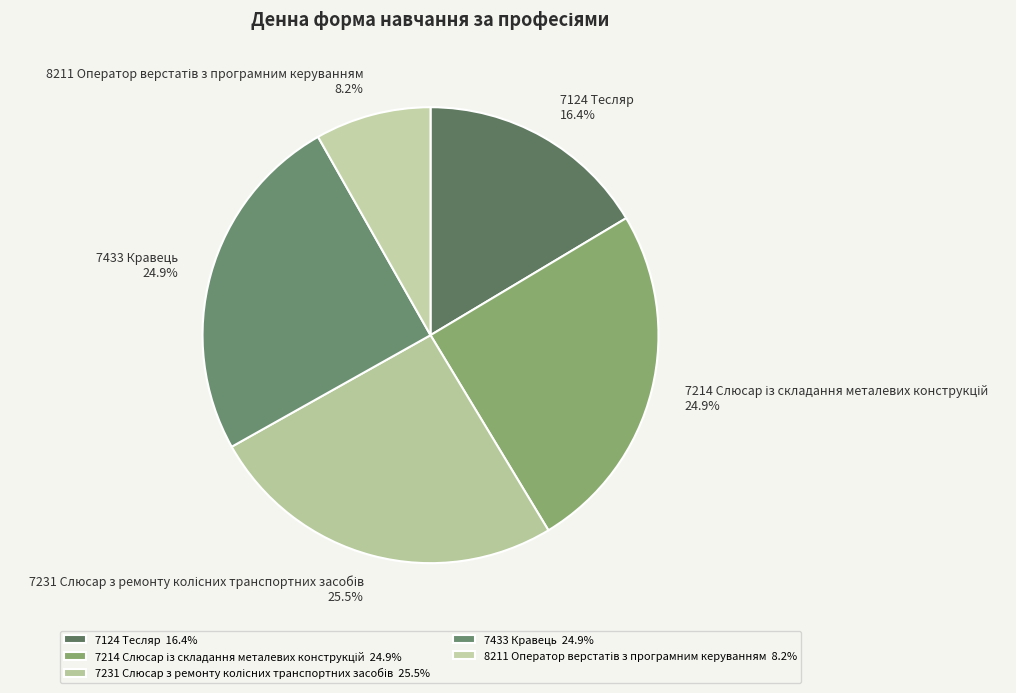

To the nearest percent, what portion does 7433 Кравець represent?

25%